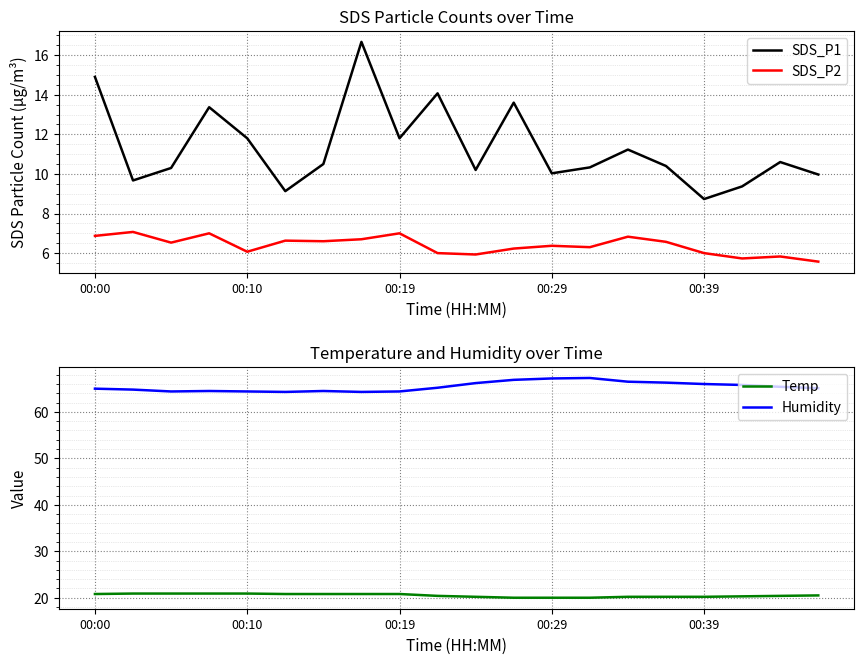

At which category is the sum across all series the highest?

7